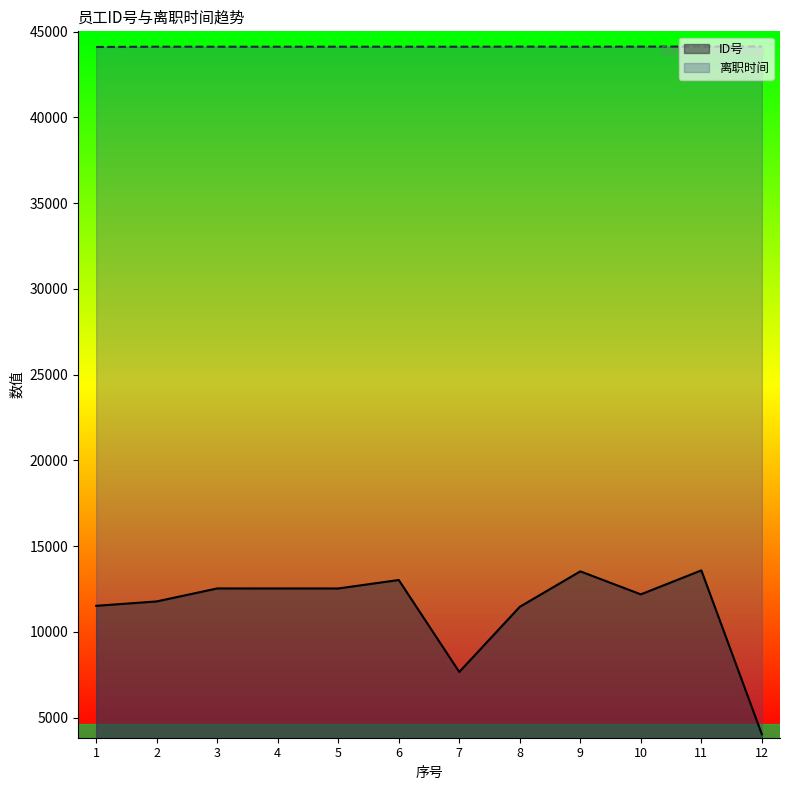

What is the average value of the 离职时间 series?

44122